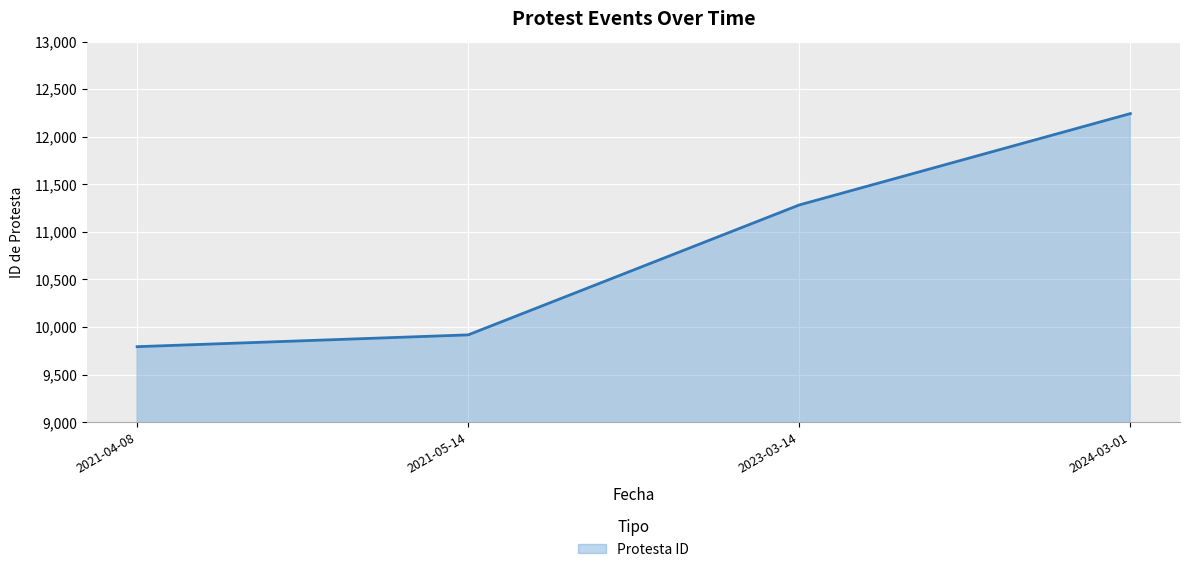

Reading right to left, extract all data points from this chart.

2024-03-01=12243	2023-03-14=11283	2021-05-14=9918	2021-04-08=9794